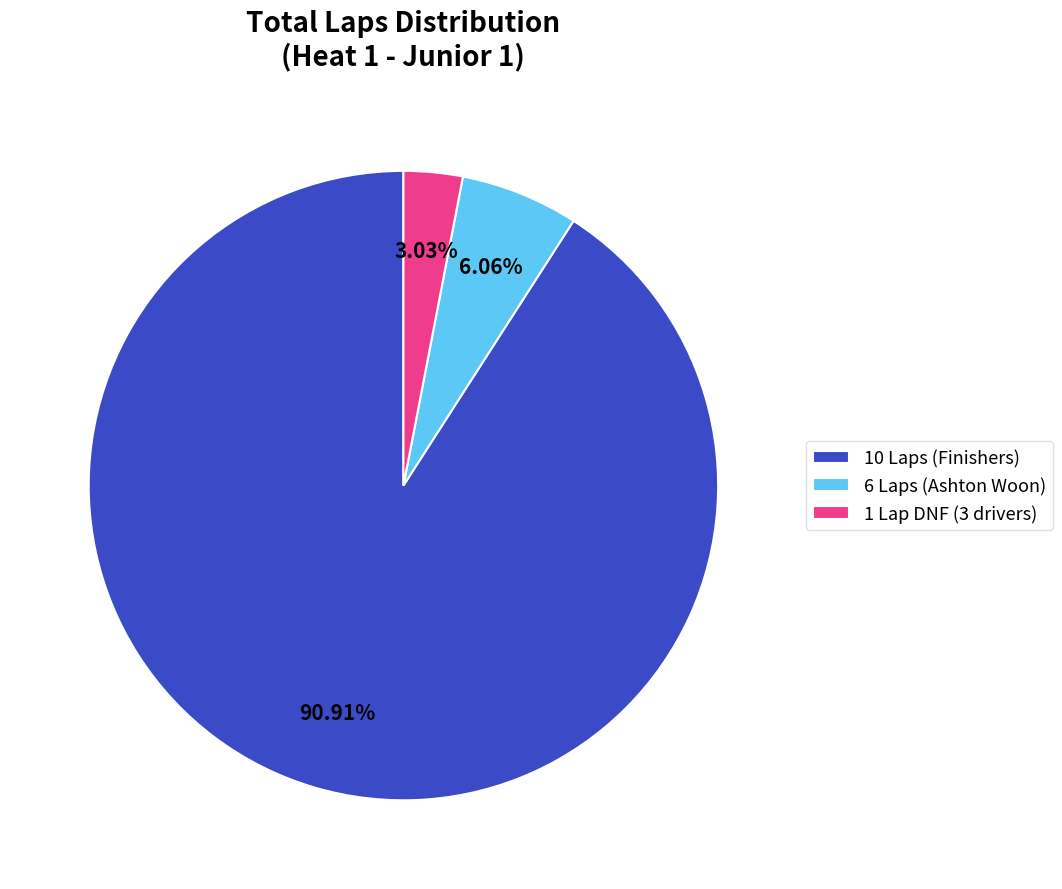

Is the sum of 10 Laps (Finishers) and 1 Lap DNF (3 drivers) greater than half?

Yes